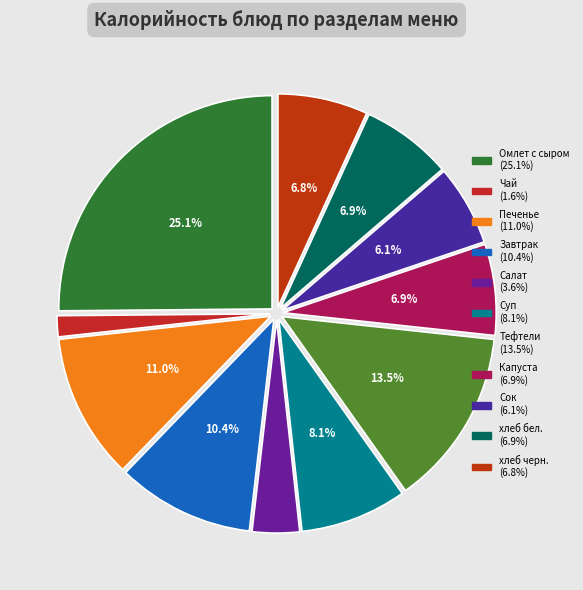

Does any single category account for the majority?

No